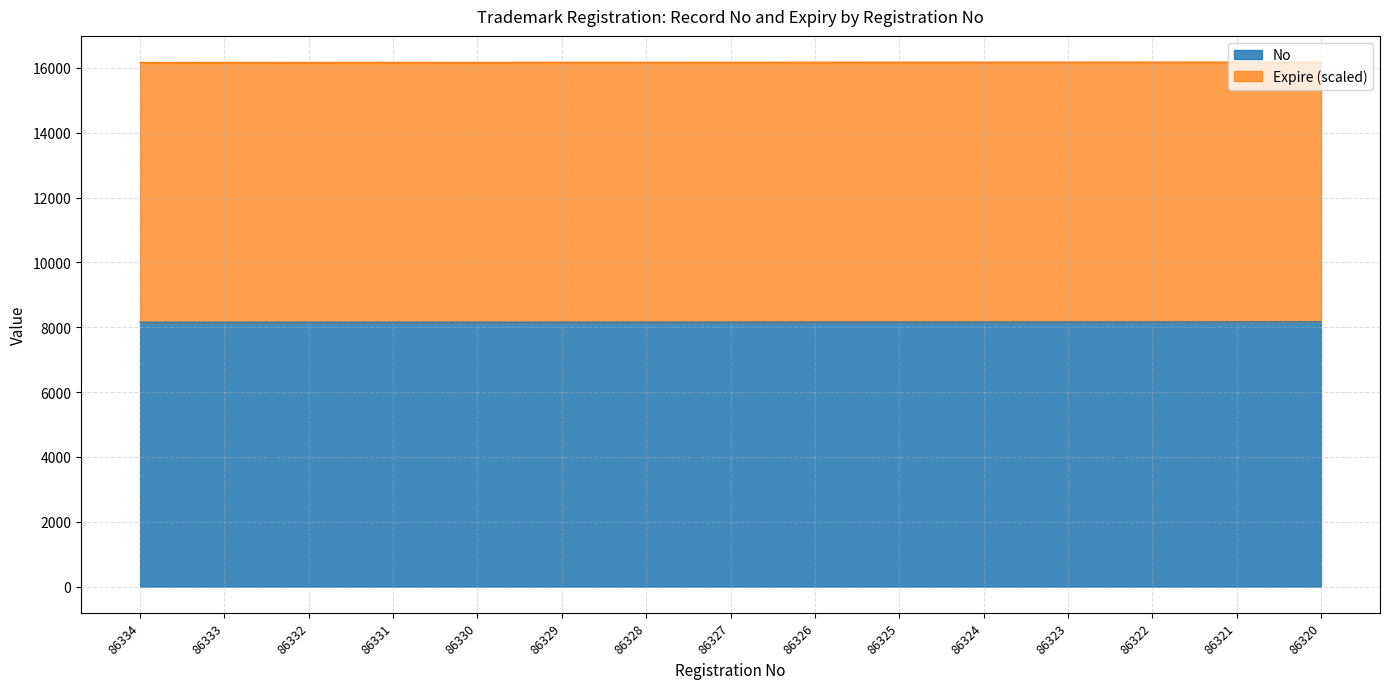

Between 86321 and 86330, which is larger?

86321